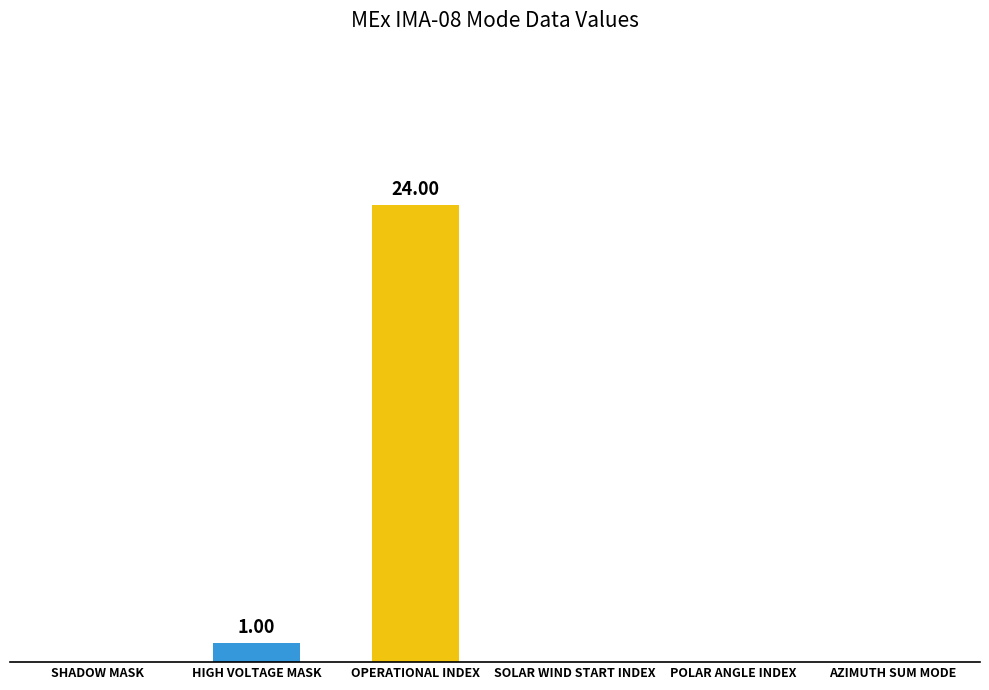

How many values are above zero?

2